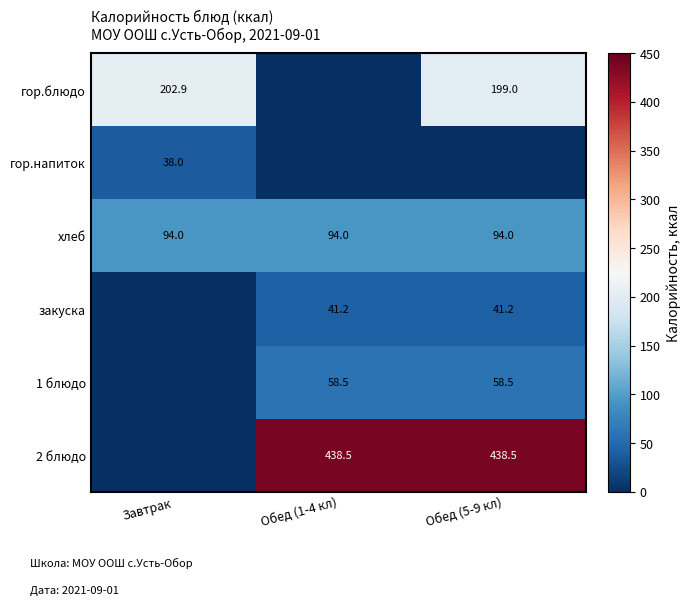

The value of 2 блюдо at Обед (5-9 кл) is 438.5. True or false?

True